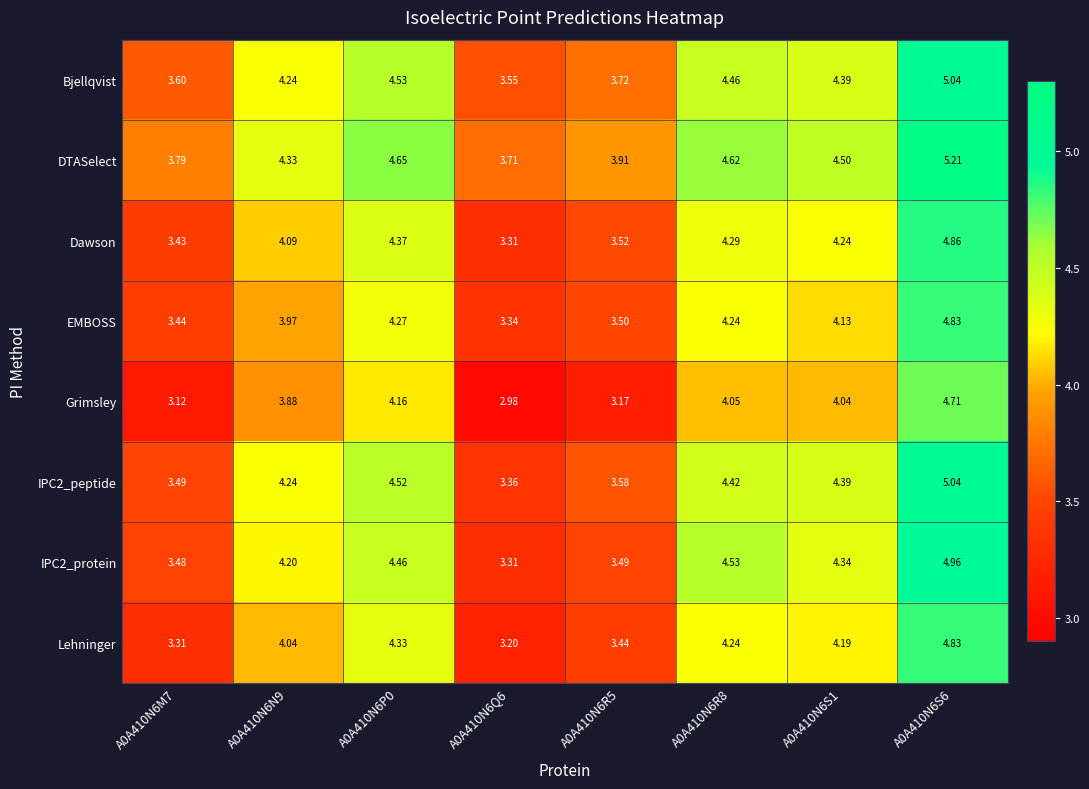

Which series has the largest total across all categories?

DTASelect